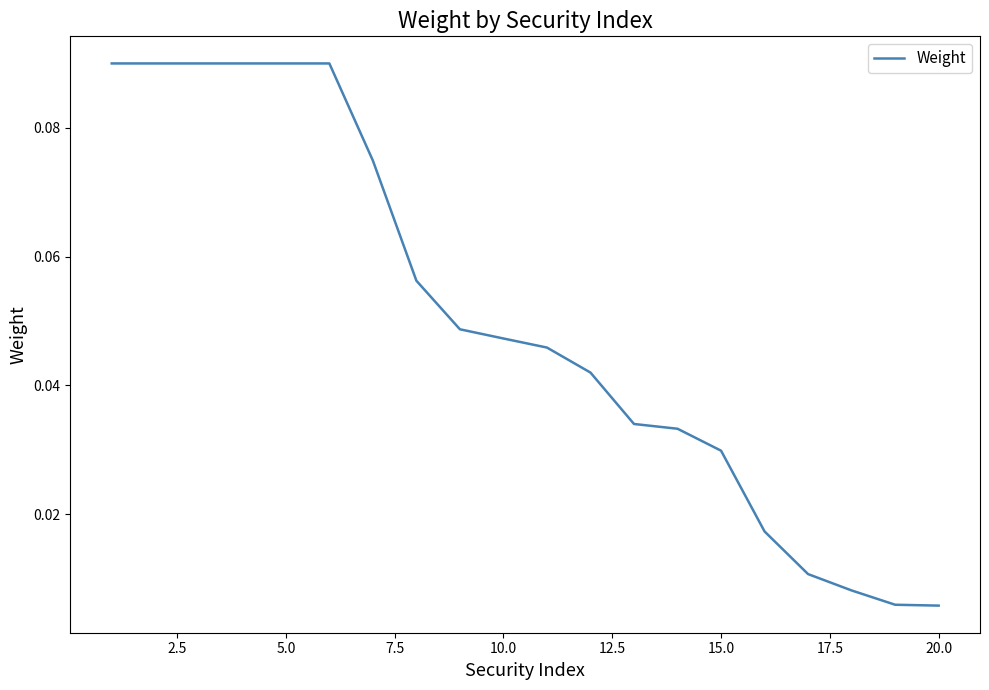

True or false: the data shows 0.0 at 5.0.

False